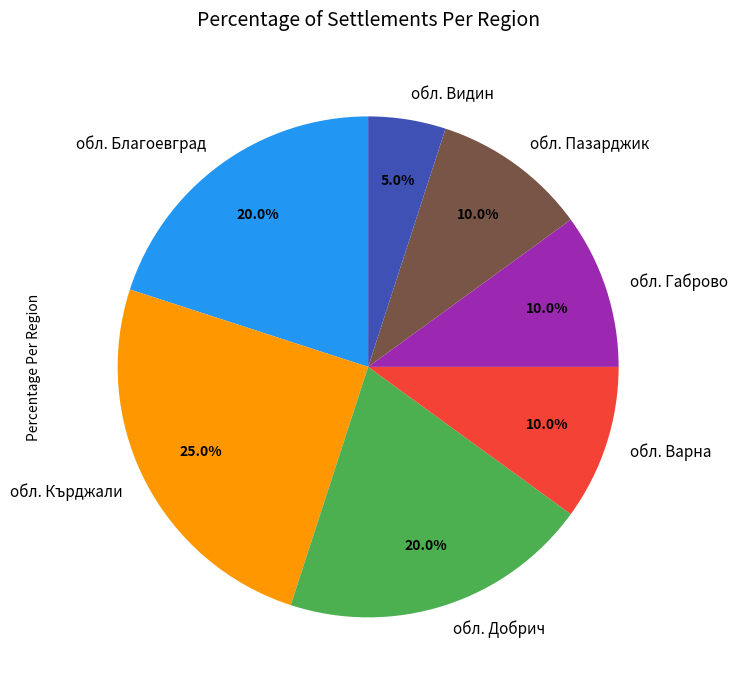

How many slices are in this pie chart?

7